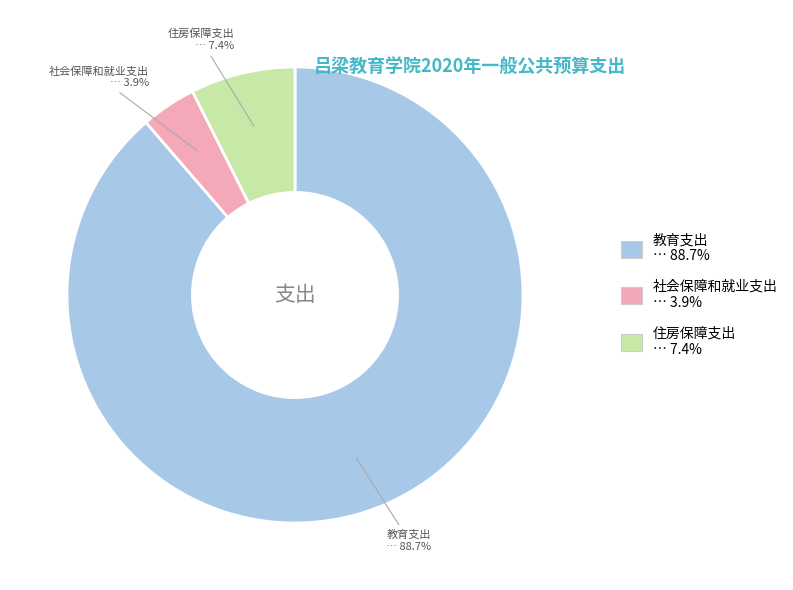

How many slices are in this pie chart?

3